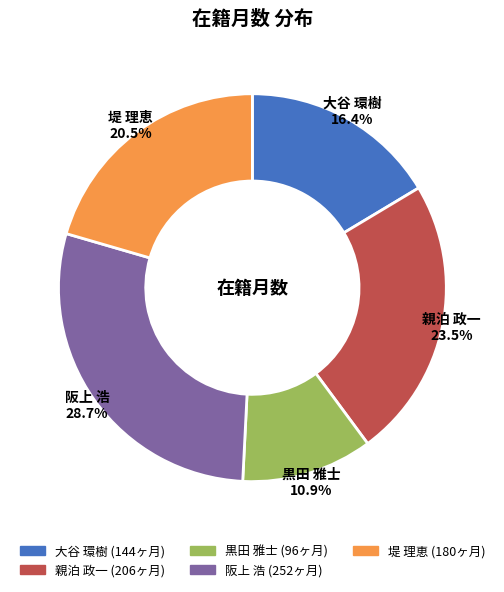

Is 大谷 環樹 the majority of the pie?

No